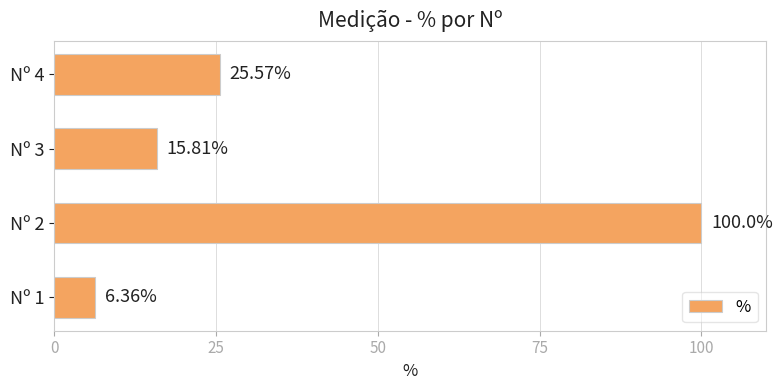

What is the difference between the maximum and second lowest values?

84.2